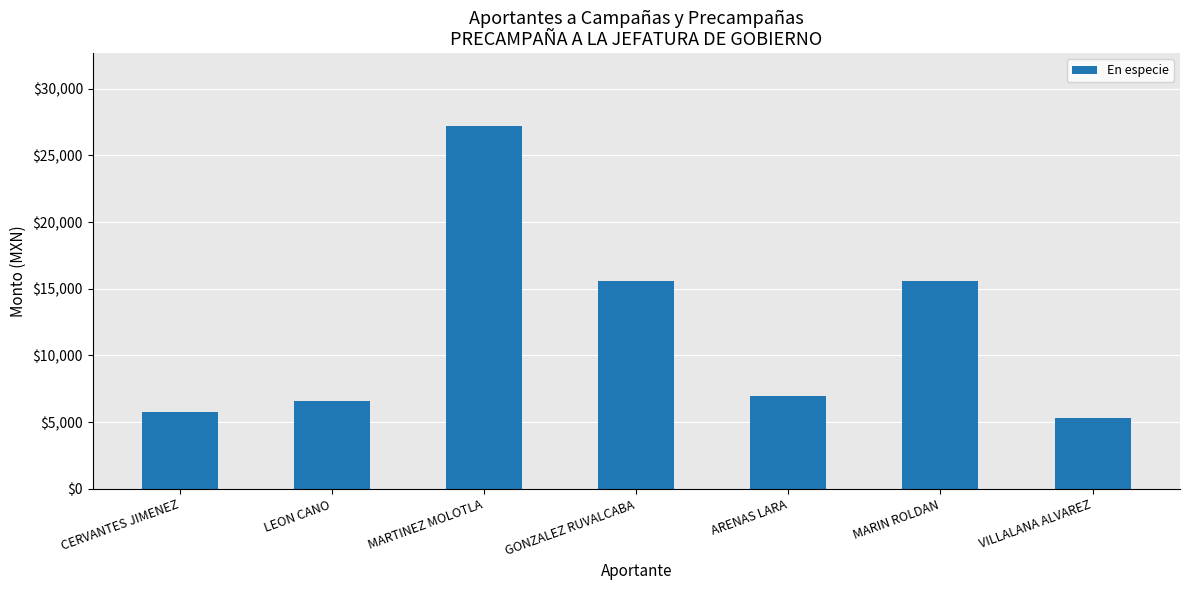

What is the difference between the maximum and minimum values?

21928.2